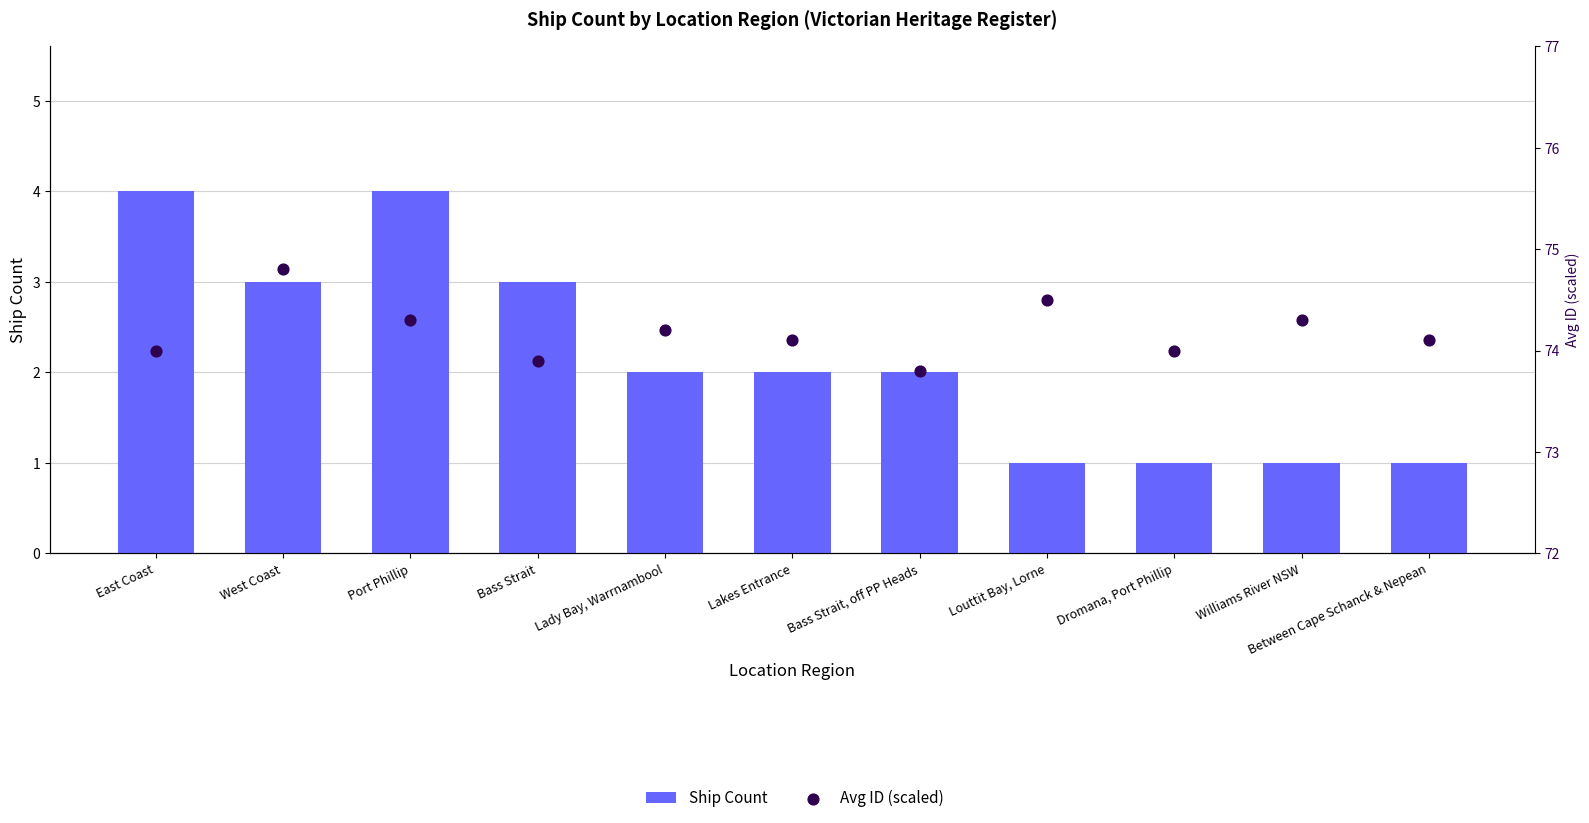

Which series has the widest spread of Y values?

Ship Count